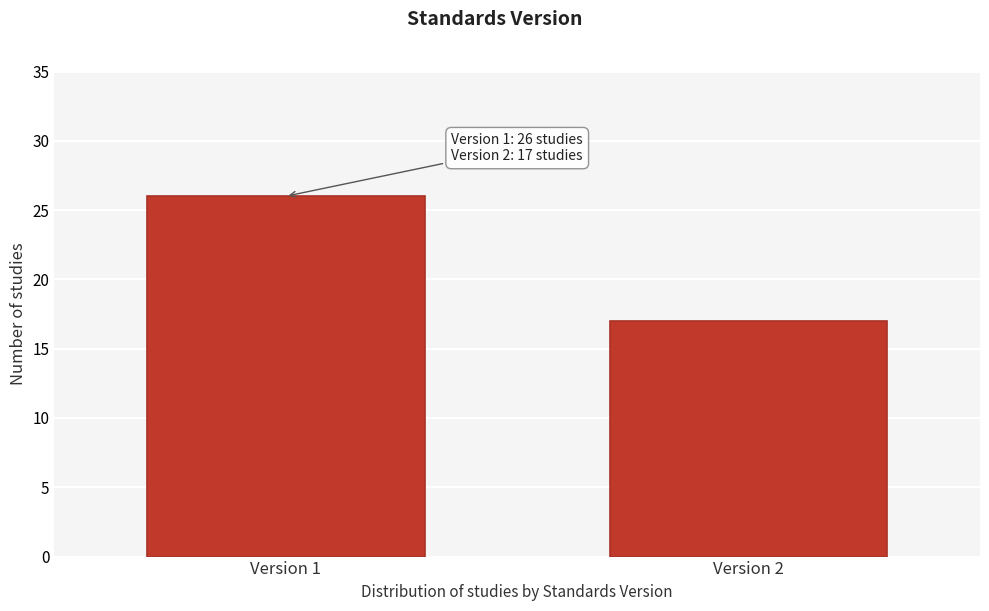

Reading left to right, transcribe all the data shown in this chart.

Version 1=26	Version 2=17